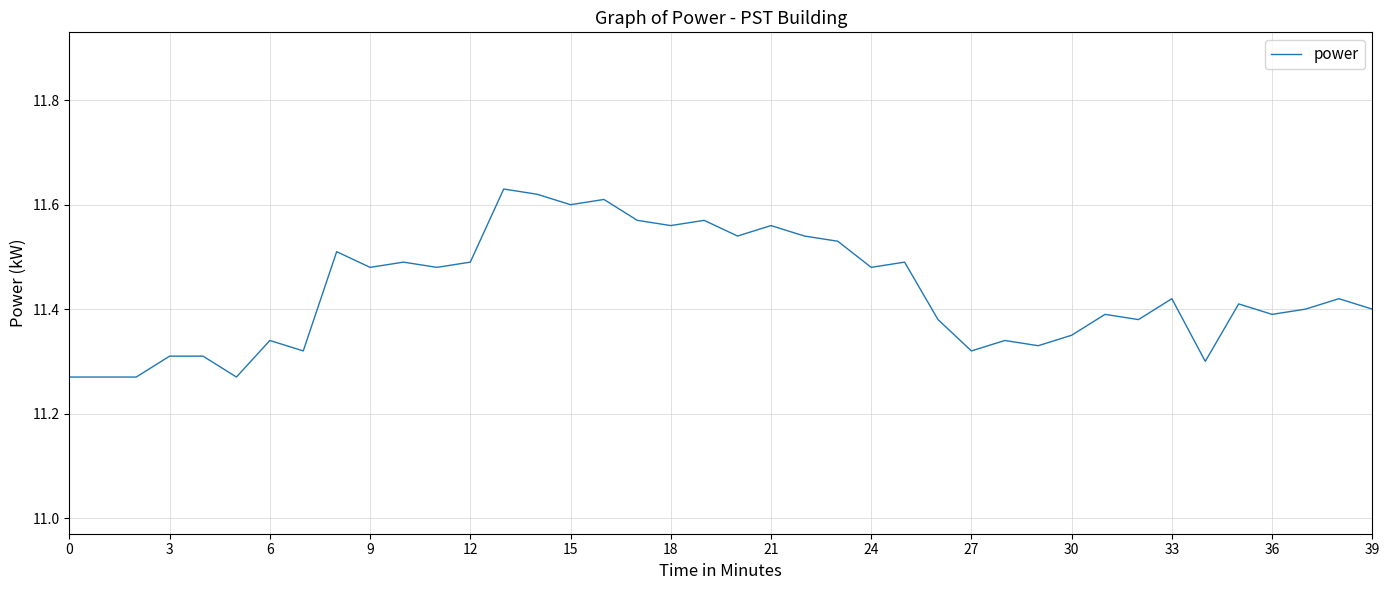

What is the difference between the maximum and minimum values?

0.4